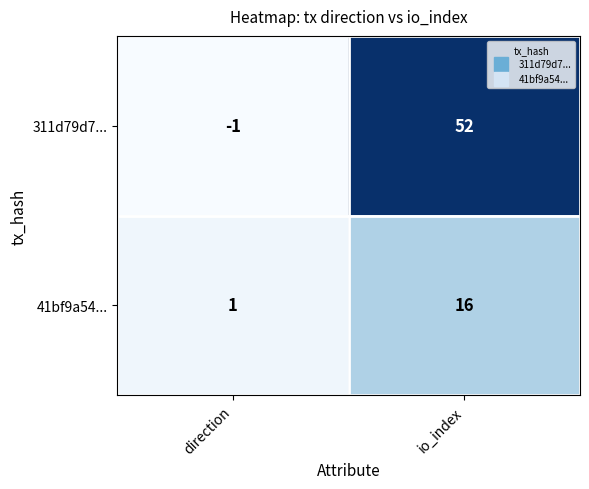

What value does the 311d79d7... series have at io_index?

52